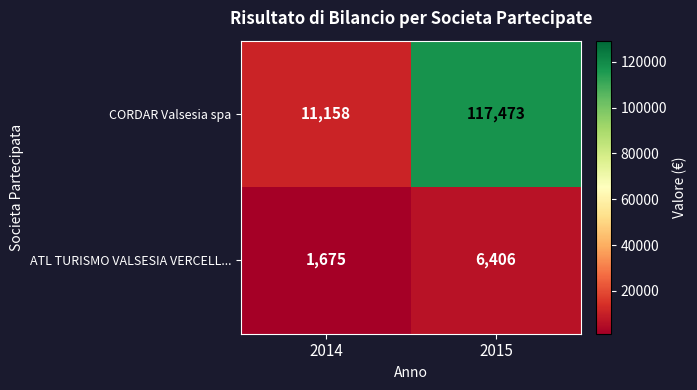

How many series are shown in this chart?

2